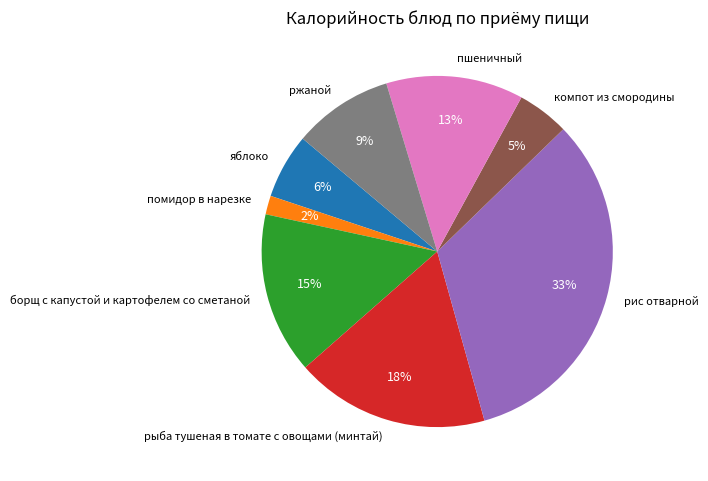

Rank the categories by value from highest to lowest.

рис отварной, рыба тушеная в томате с овощами (минтай), борщ с капустой и картофелем со сметаной, пшеничный, ржаной, яблоко, компот из смородины, помидор в нарезке